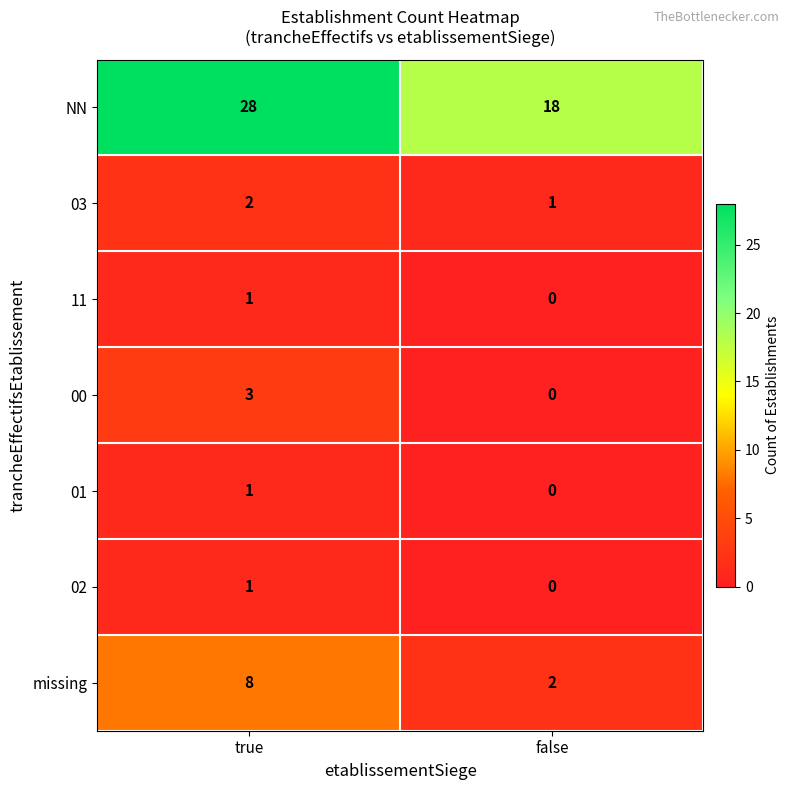

True or false: 02 has a value of 0 at false.

True